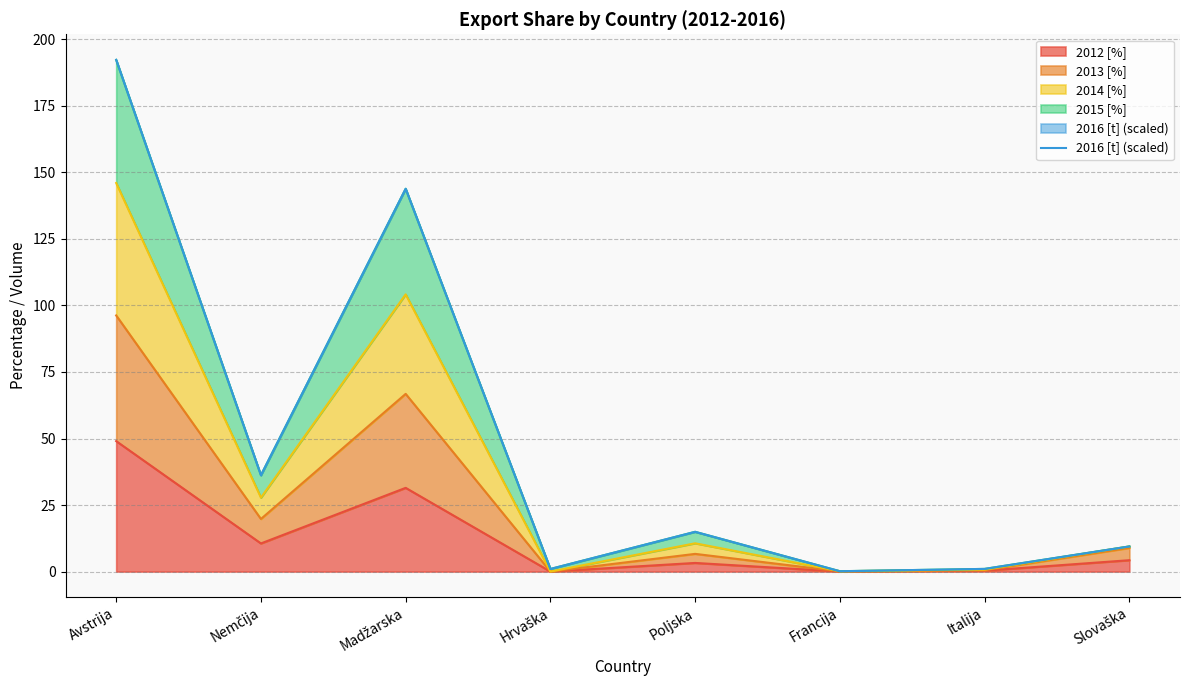

Reading left to right, extract all data points from this chart.

192.3	36.2	143.8	1.0	14.9	0.1	1.0	9.4